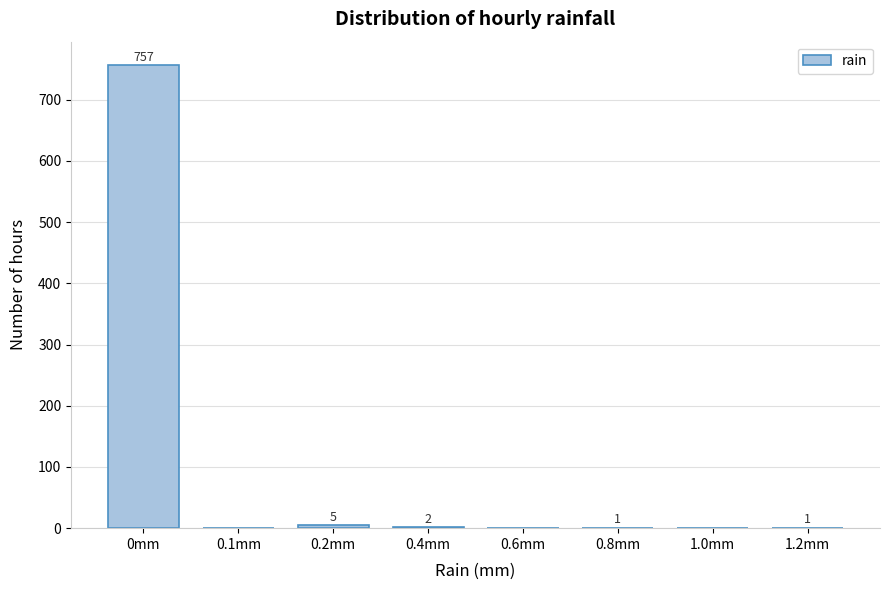

Reading left to right, what are all the values shown in this chart?

0mm=757	0.1mm=0	0.2mm=5	0.4mm=2	0.6mm=0	0.8mm=1	1.0mm=0	1.2mm=1